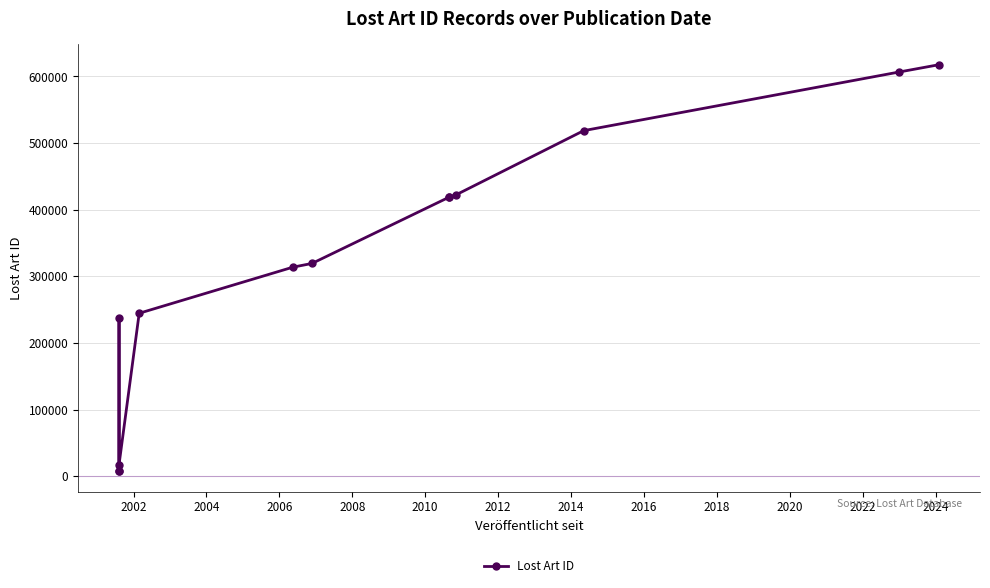

Count the number of categories in the chart.

13